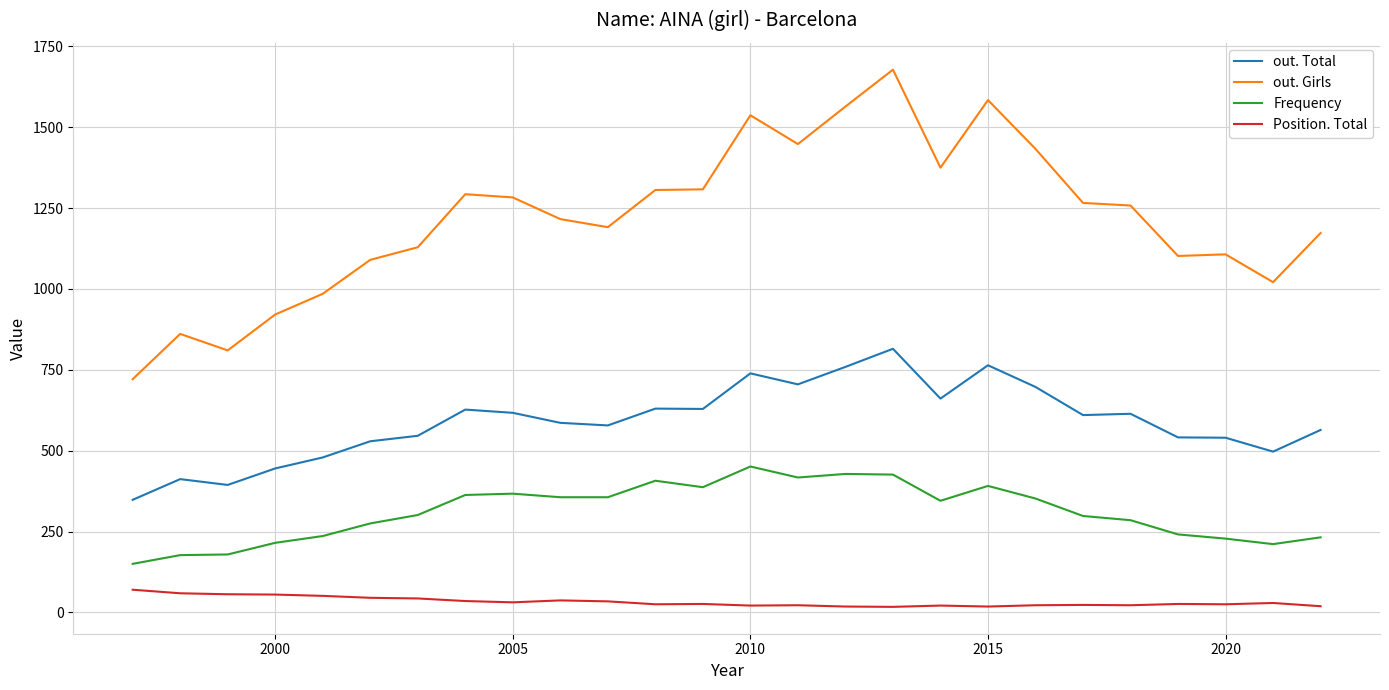

What are all the series names shown in the legend?

out. Total, out. Girls, Frequency, Position. Total